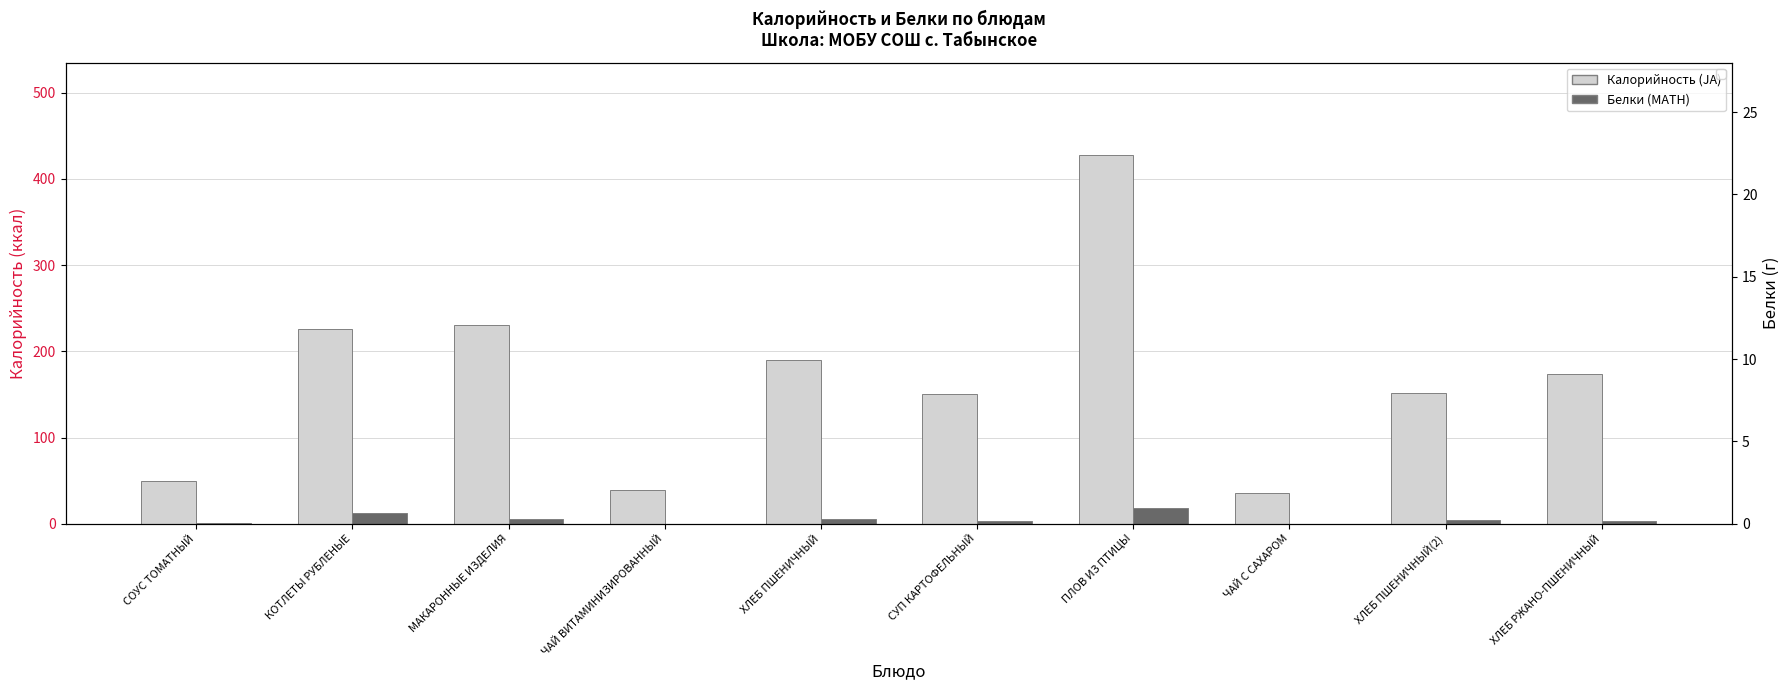

What are all the series names shown in the legend?

Калорийность (JA), Белки (MATH)